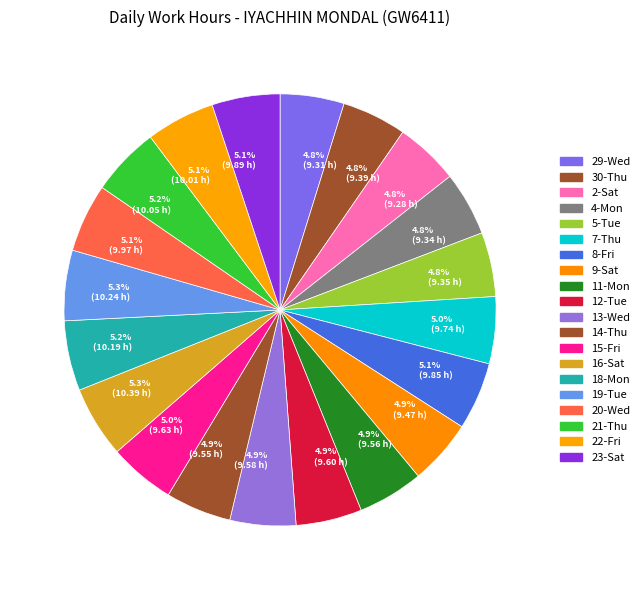

Combined, what portion of the pie is 4.8% (9.31 h) and 4.9% (9.60 h)?

9.7%